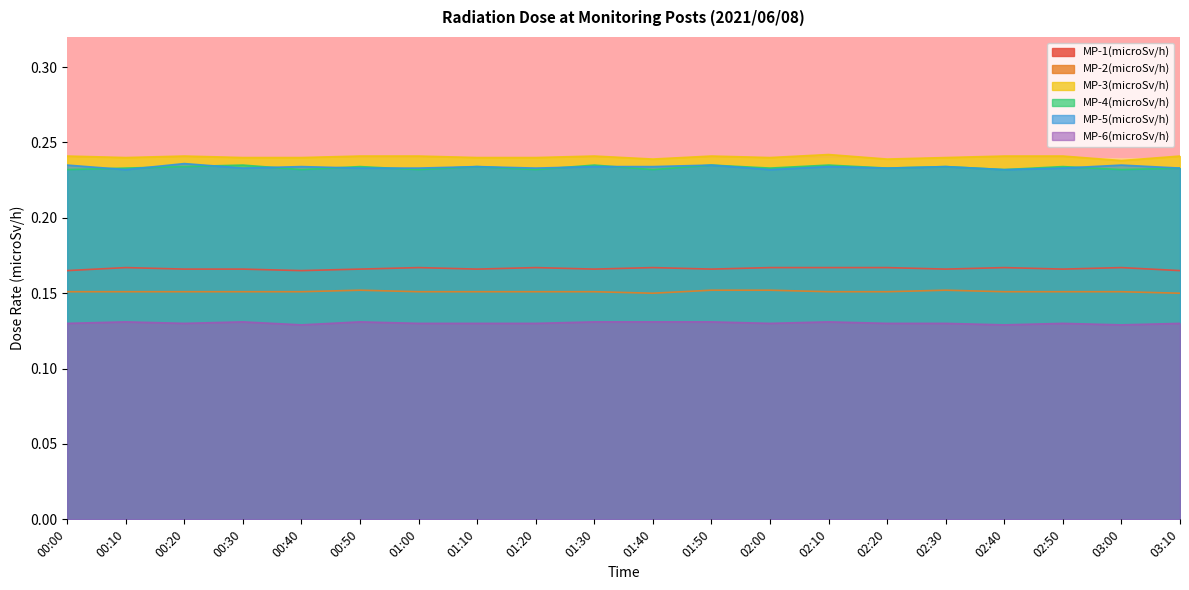

At which label does MP-4(microSv/h) reach its peak?

00:30